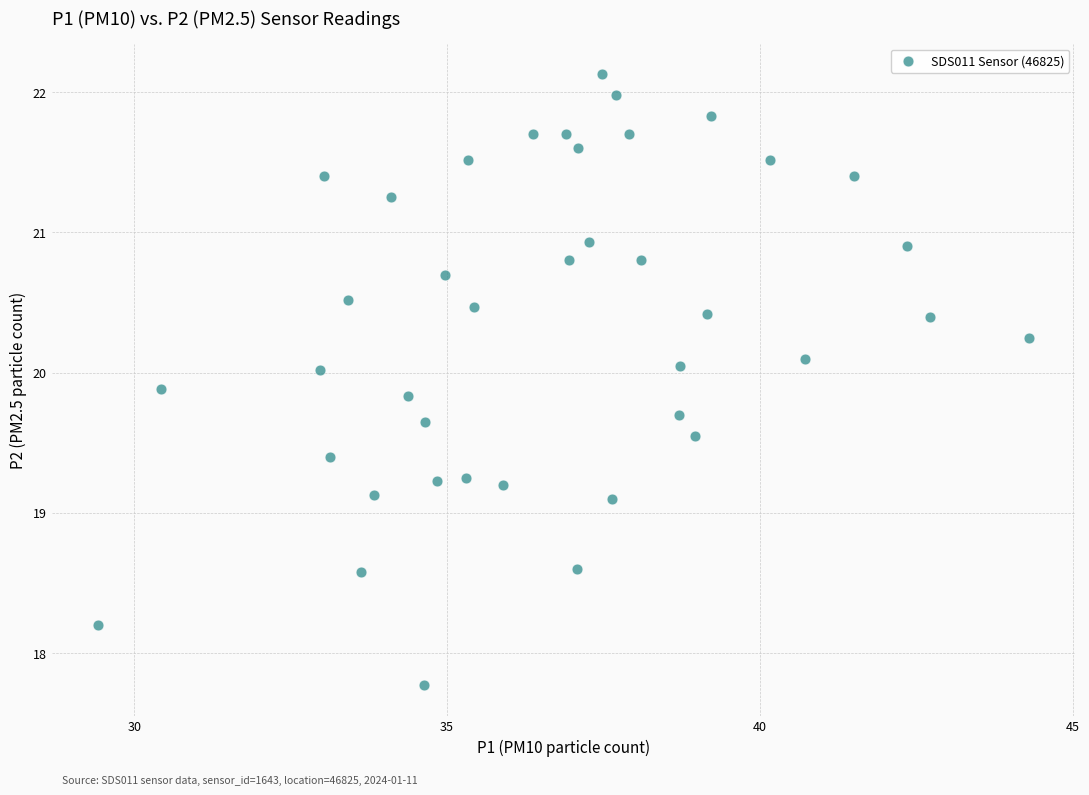

What is the range of X values (max minus min)?

14.9